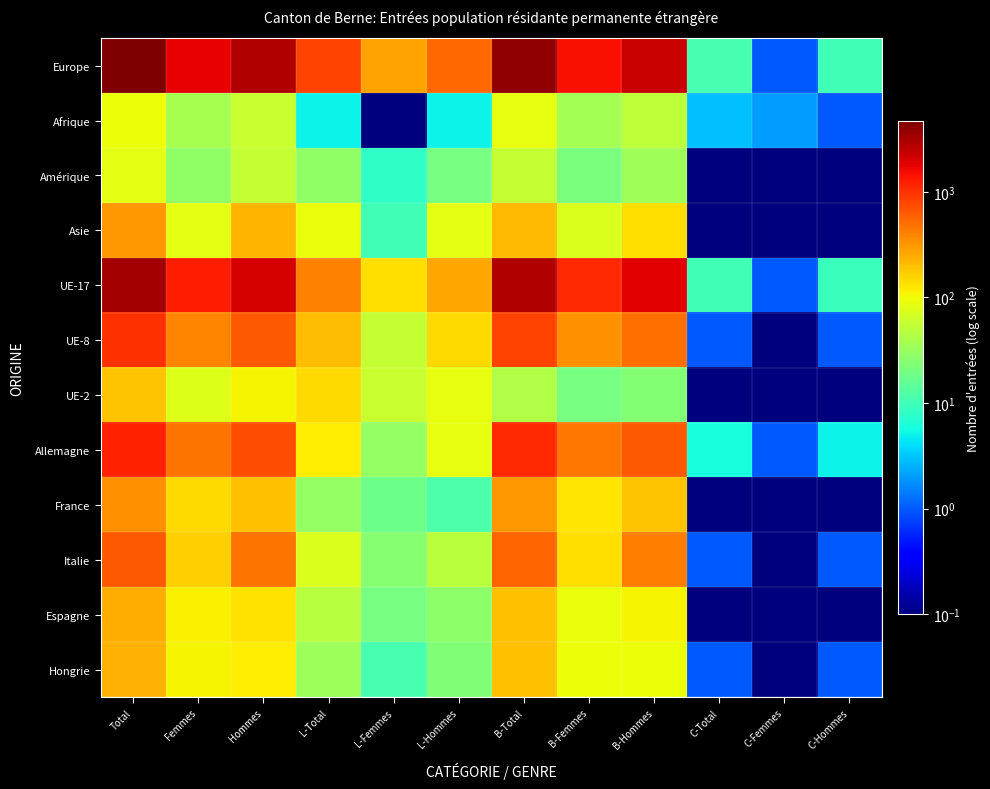

Reading left to right, list all the values displayed in this chart.

Europe: Total=4696.0	Femmes=1778.0	Hommes=2918.0	L-Total=825.0	L-Femmes=277.0	L-Hommes=548.0	B-Total=3860.0	B-Femmes=1500.0	B-Hommes=2360.0	C-Total=11.0	C-Femmes=1.0	C-Hommes=10.0
Afrique: Total=97.0	Femmes=39.0	Hommes=58.0	L-Total=5.0	L-Femmes=0.1	L-Hommes=5.0	B-Total=89.0	B-Femmes=37.0	B-Hommes=52.0	C-Total=3.0	C-Femmes=2.0	C-Hommes=1.0
Amérique: Total=84.0	Femmes=29.0	Hommes=55.0	L-Total=28.0	L-Femmes=8.0	L-Hommes=20.0	B-Total=56.0	B-Femmes=21.0	B-Hommes=35.0	C-Total=0.1	C-Femmes=0.1	C-Hommes=0.1
Asie: Total=306.0	Femmes=84.0	Hommes=222.0	L-Total=94.0	L-Femmes=10.0	L-Hommes=84.0	B-Total=212.0	B-Femmes=74.0	B-Hommes=138.0	C-Total=0.1	C-Femmes=0.1	C-Hommes=0.1
UE-17: Total=3324.0	Femmes=1242.0	Hommes=2082.0	L-Total=409.0	L-Femmes=143.0	L-Hommes=266.0	B-Total=2905.0	B-Femmes=1098.0	B-Hommes=1807.0	C-Total=10.0	C-Femmes=1.0	C-Hommes=9.0
UE-8: Total=1027.0	Femmes=390.0	Hommes=637.0	L-Total=202.0	L-Femmes=55.0	L-Hommes=147.0	B-Total=824.0	B-Femmes=335.0	B-Hommes=489.0	C-Total=1.0	C-Femmes=0.1	C-Hommes=1.0
UE-2: Total=190.0	Femmes=79.0	Hommes=111.0	L-Total=146.0	L-Femmes=59.0	L-Hommes=87.0	B-Total=44.0	B-Femmes=20.0	B-Hommes=24.0	C-Total=0.1	C-Femmes=0.1	C-Hommes=0.1
Allemagne: Total=1213.0	Femmes=478.0	Hommes=735.0	L-Total=118.0	L-Femmes=30.0	L-Hommes=88.0	B-Total=1089.0	B-Femmes=447.0	B-Hommes=642.0	C-Total=6.0	C-Femmes=1.0	C-Hommes=5.0
France: Total=345.0	Femmes=145.0	Hommes=200.0	L-Total=30.0	L-Femmes=18.0	L-Hommes=12.0	B-Total=315.0	B-Femmes=127.0	B-Hommes=188.0	C-Total=0.1	C-Femmes=0.1	C-Hommes=0.1
Italie: Total=639.0	Femmes=168.0	Hommes=471.0	L-Total=74.0	L-Femmes=25.0	L-Hommes=49.0	B-Total=564.0	B-Femmes=143.0	B-Hommes=421.0	C-Total=1.0	C-Femmes=0.1	C-Hommes=1.0
Espagne: Total=247.0	Femmes=113.0	Hommes=134.0	L-Total=47.0	L-Femmes=20.0	L-Hommes=27.0	B-Total=200.0	B-Femmes=93.0	B-Hommes=107.0	C-Total=0.1	C-Femmes=0.1	C-Hommes=0.1
Hongrie: Total=229.0	Femmes=109.0	Hommes=120.0	L-Total=34.0	L-Femmes=11.0	L-Hommes=23.0	B-Total=194.0	B-Femmes=98.0	B-Hommes=96.0	C-Total=1.0	C-Femmes=0.1	C-Hommes=1.0